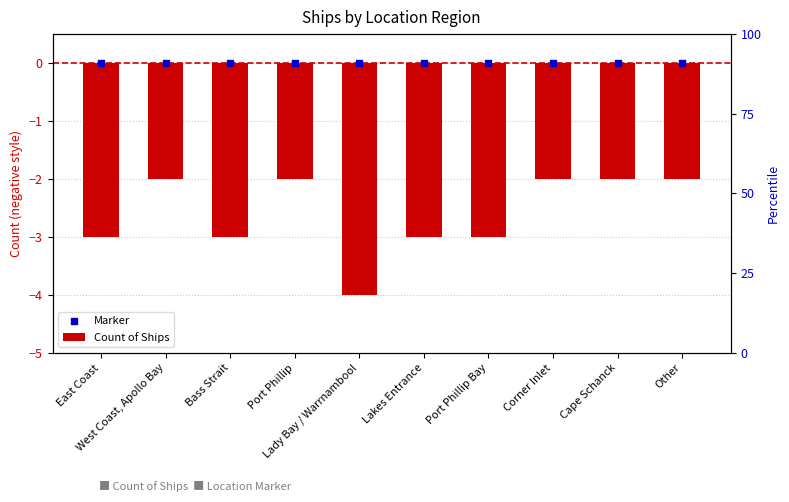

At which category is the sum across all series the highest?

West Coast, Apollo Bay